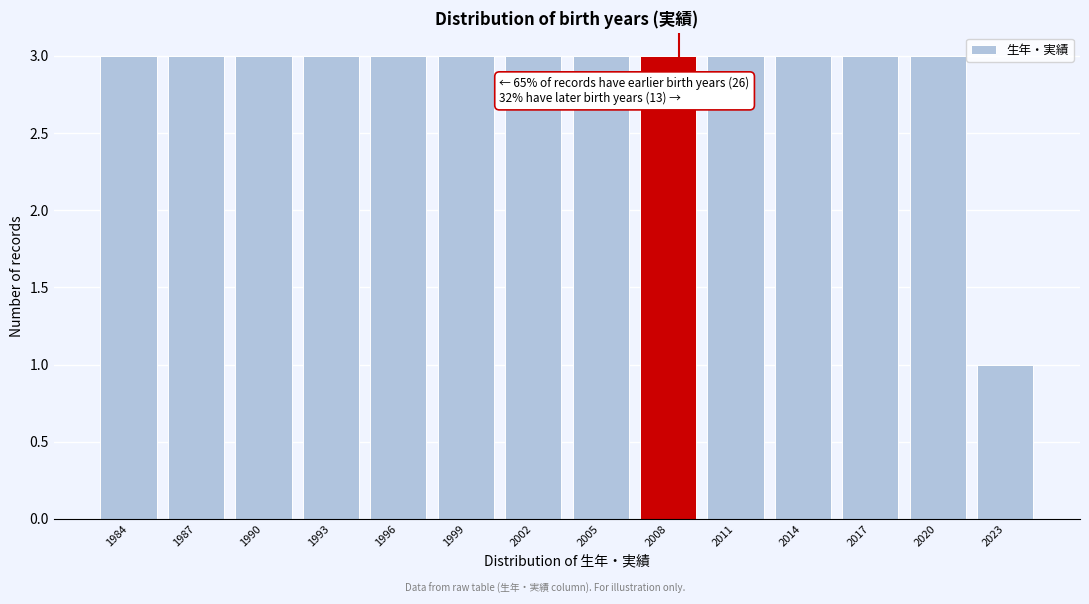

Reading right to left, extract all data points from this chart.

2023=1	2020=3	2017=3	2014=3	2011=3	2008=3	2005=3	2002=3	1999=3	1996=3	1993=3	1990=3	1987=3	1984=3